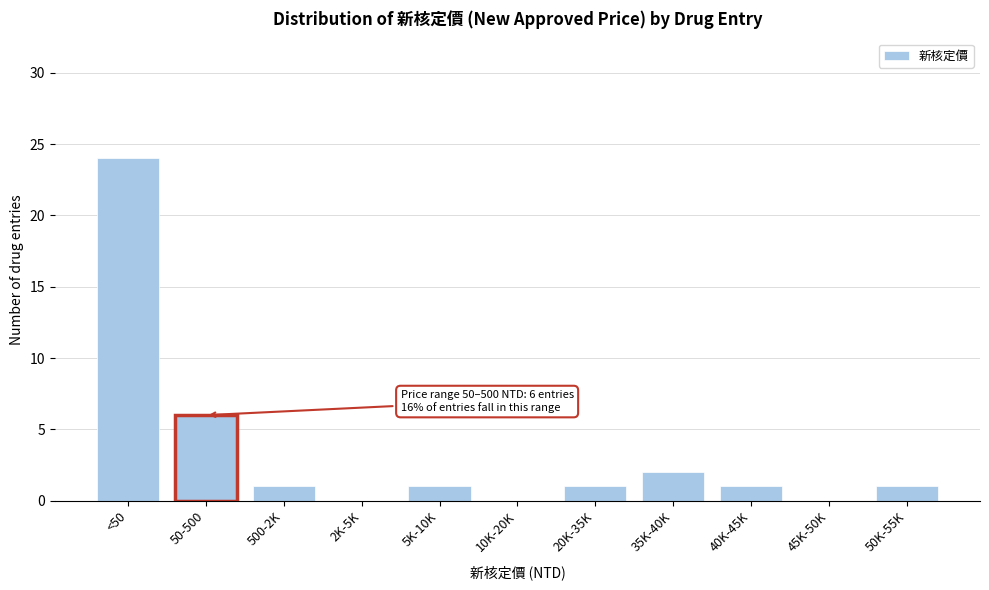

At which category does the chart reach its peak across all series?

<50